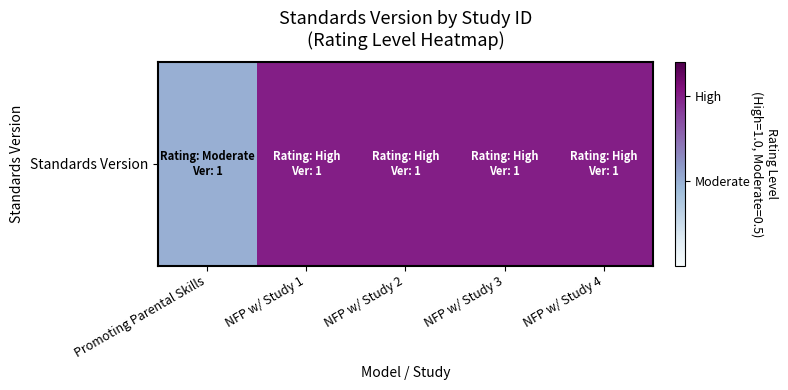

True or false: the data shows 0.2 at NFP w/ Study 4.

False